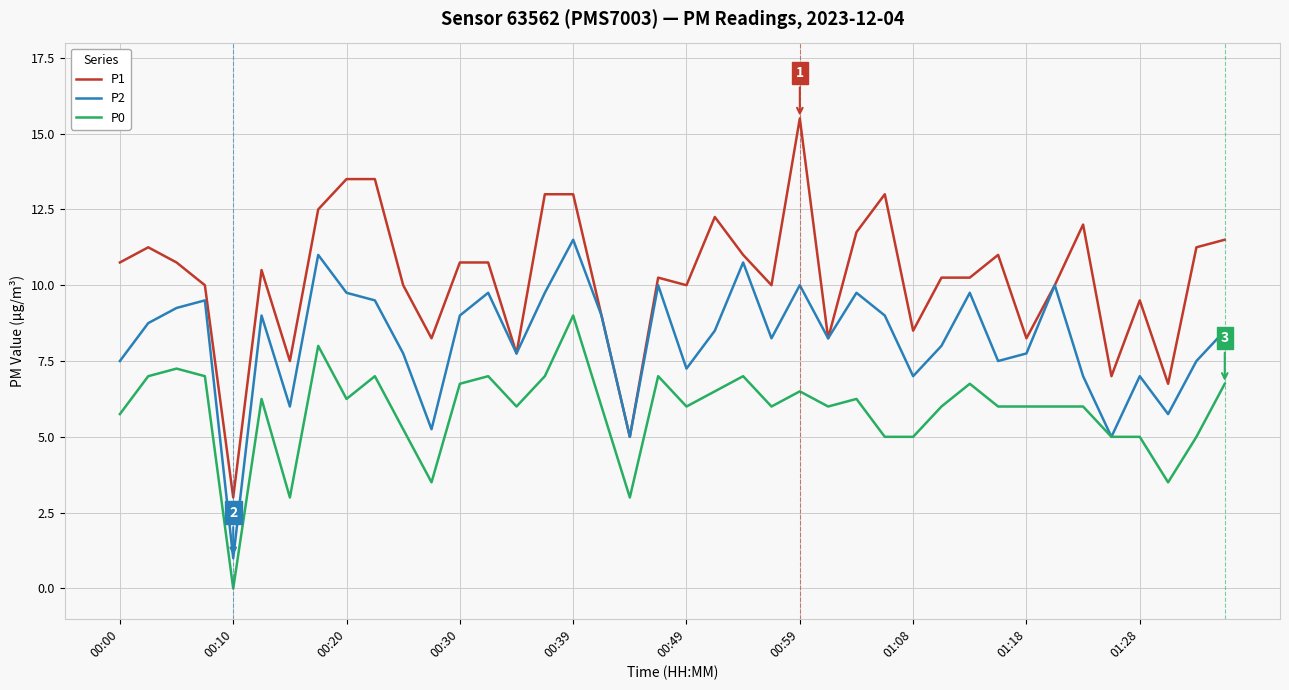

What is the minimum value for P2?

1.0